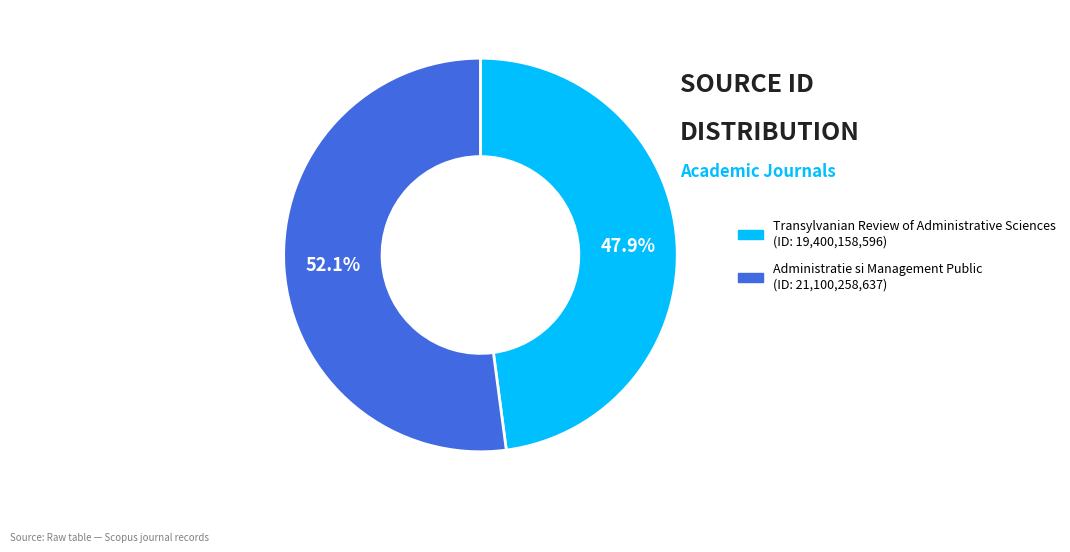

Which has a higher value, Administratie si Management Public or Transylvanian Review of Administrative Sciences?

Administratie si Management Public